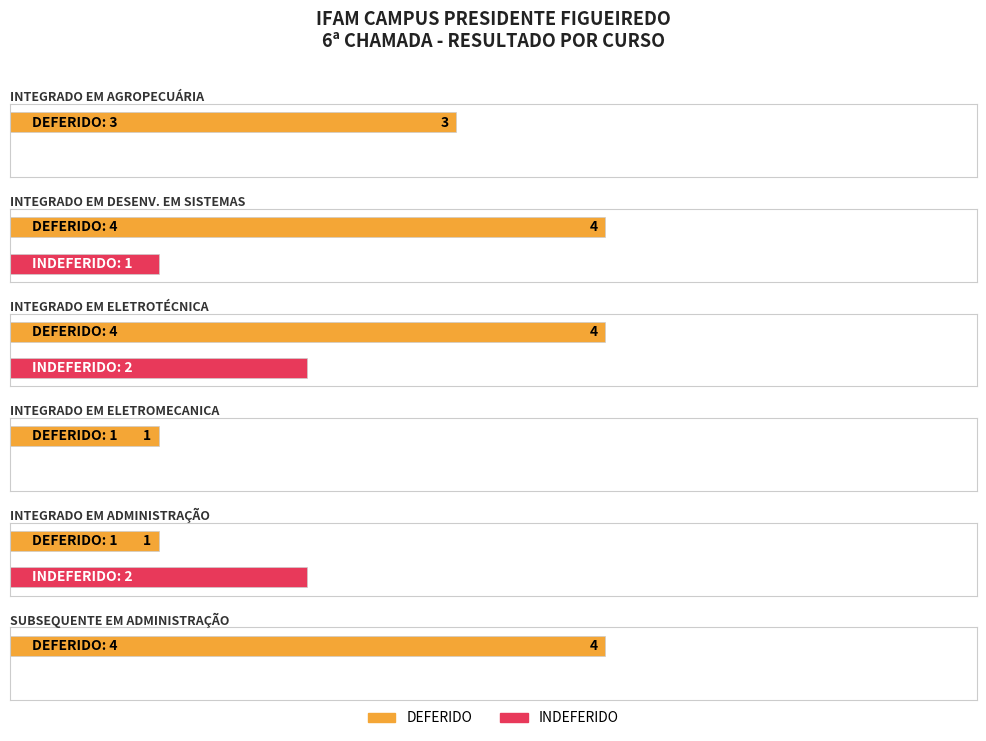

How many data points in INDEFERIDO are less than 1?

3